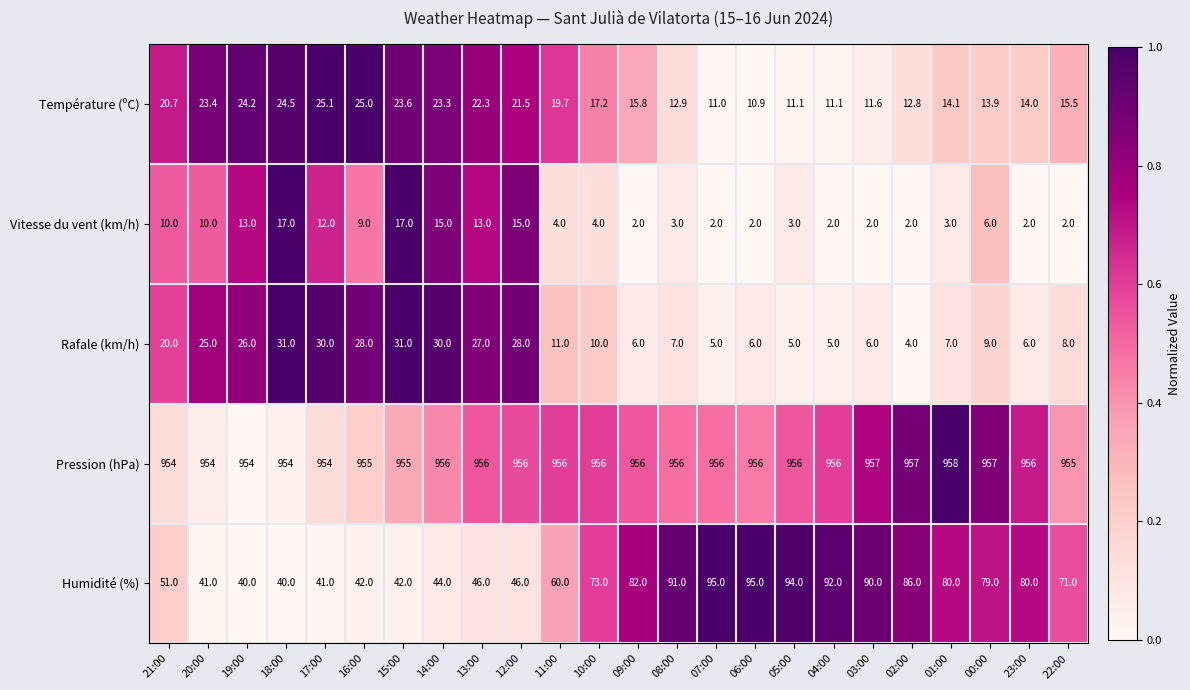

Count the number of data series in this chart.

5